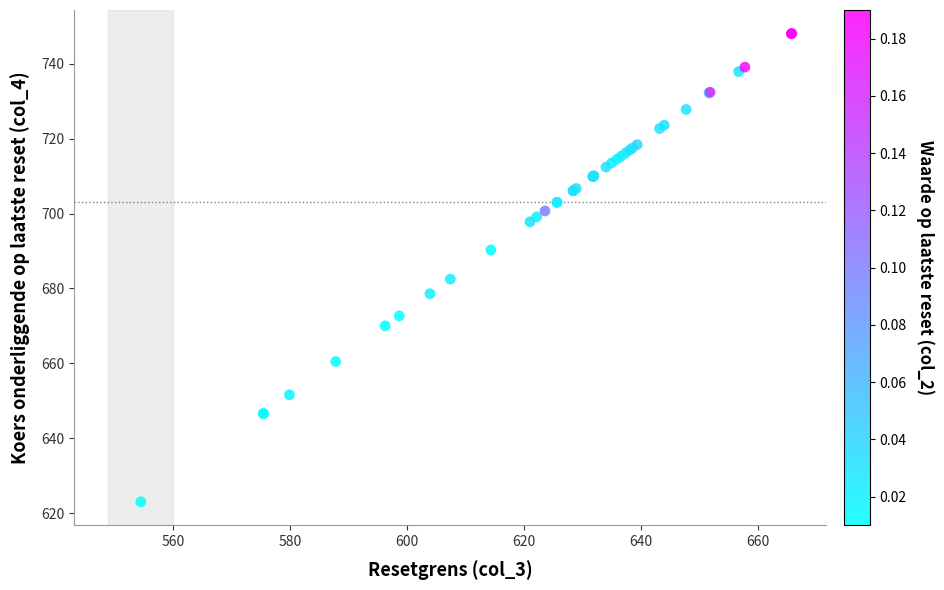

What Y value in the scatter plot is closest to 685?

682.5